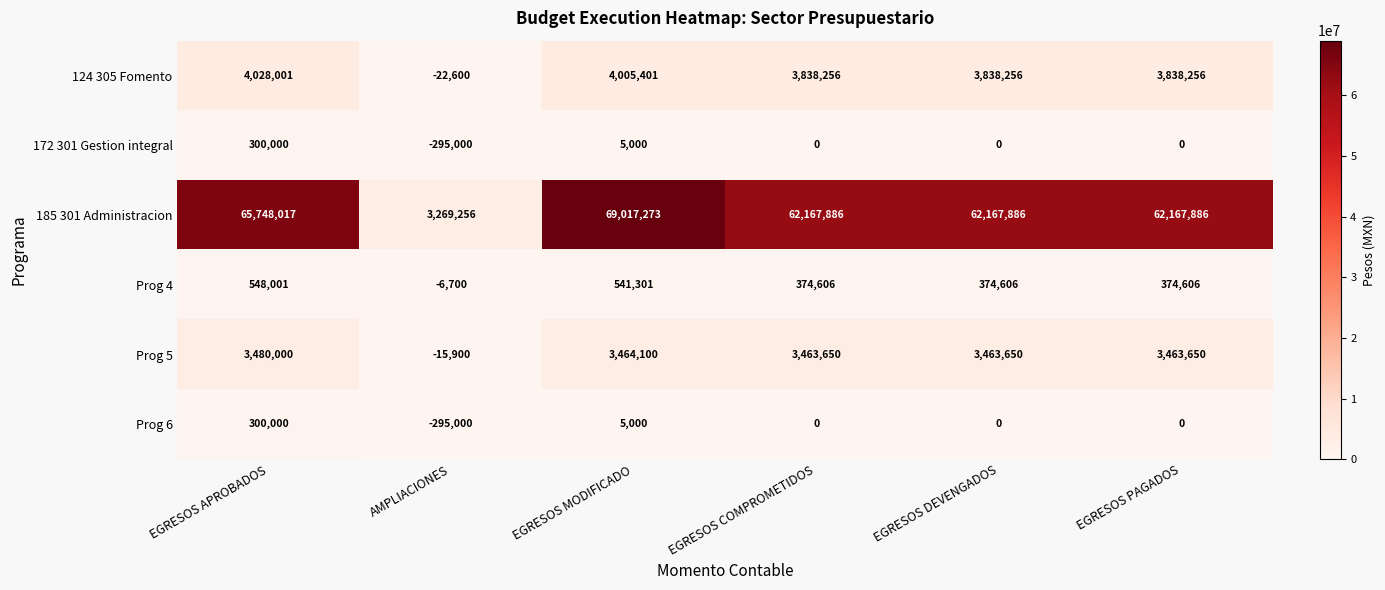

Which series changed the most between AMPLIACIONES and EGRESOS DEVENGADOS?

185 301 Administracion